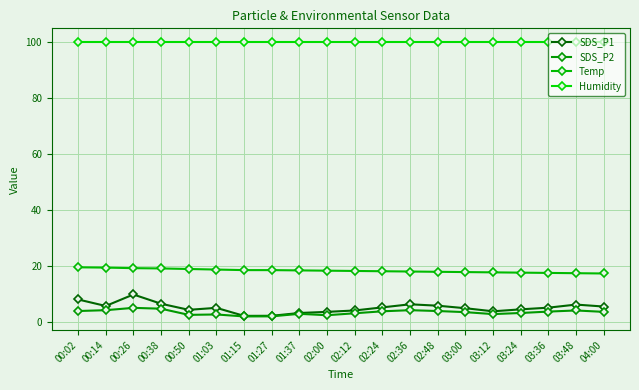

Does the chart have visible grid lines?

Yes